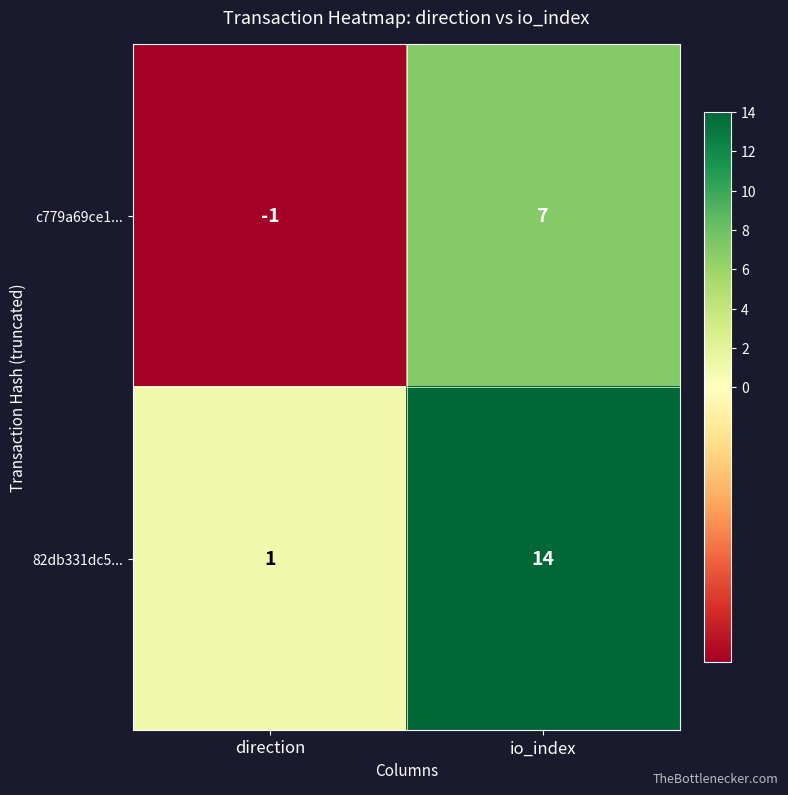

At which category is the sum across all series the highest?

io_index